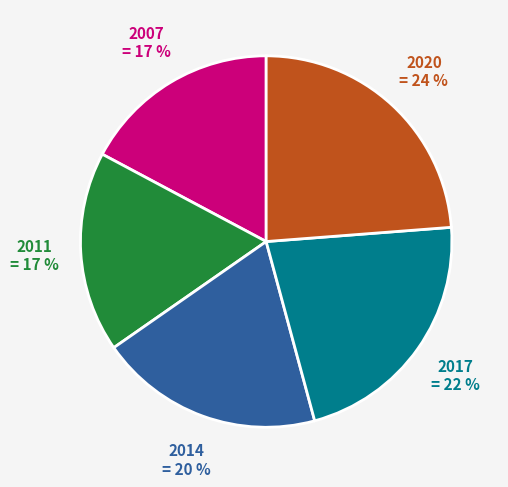

Is there any slice that represents more than half of the pie?

No